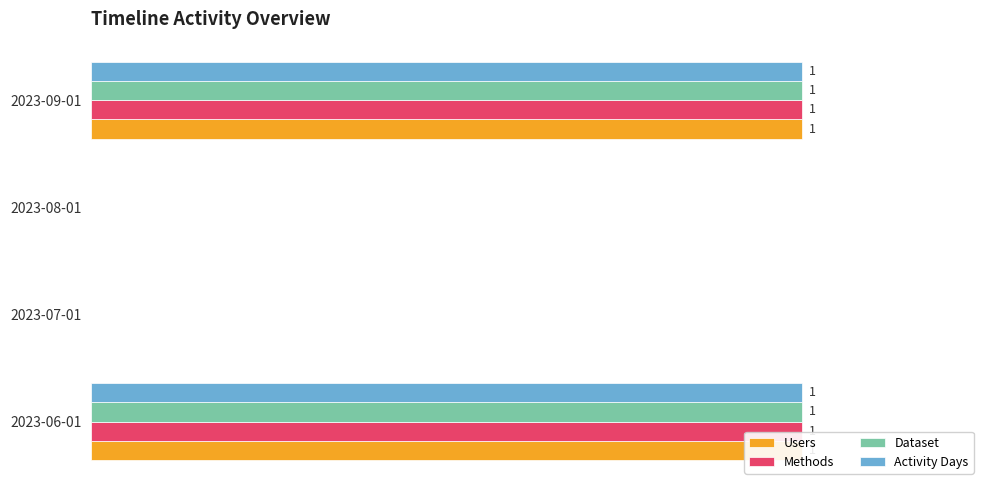

Rank the categories by Methods value from lowest to highest.

2023-07-01, 2023-08-01, 2023-06-01, 2023-09-01